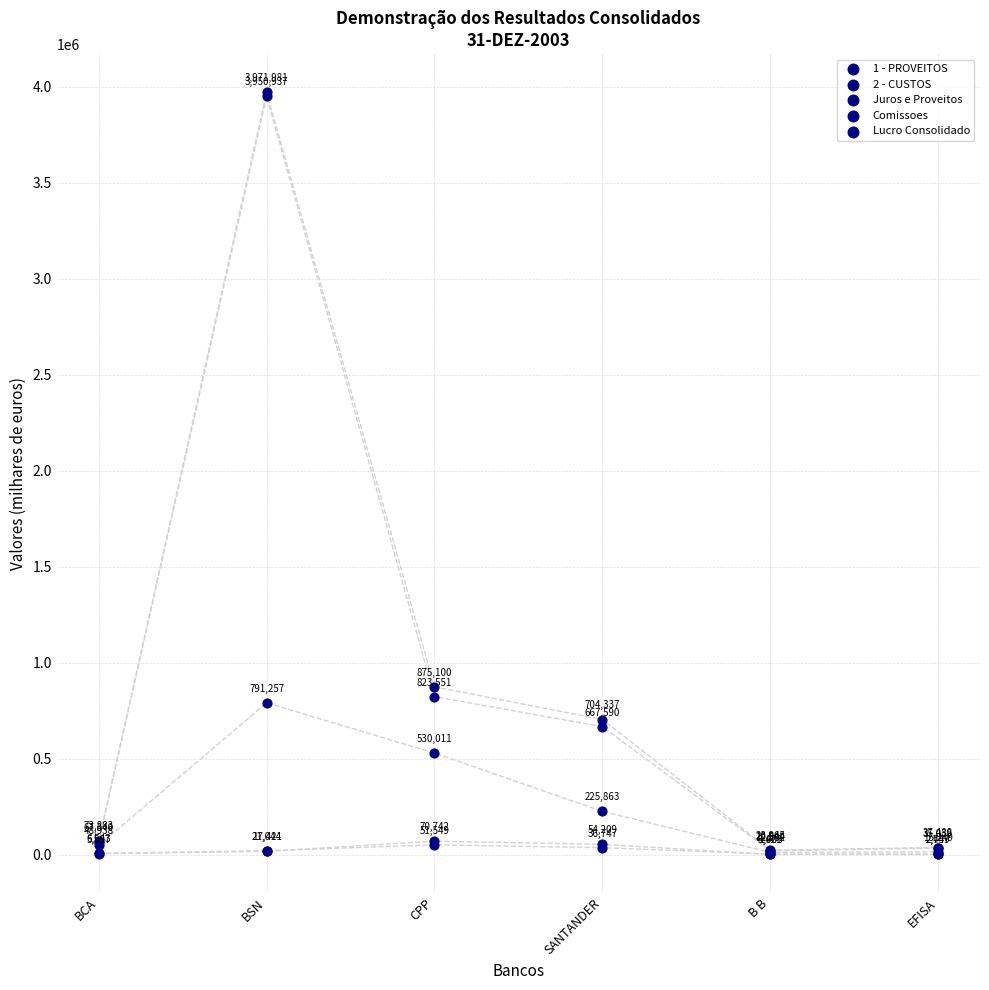

Which series reaches the maximum Y coordinate?

1 - PROVEITOS